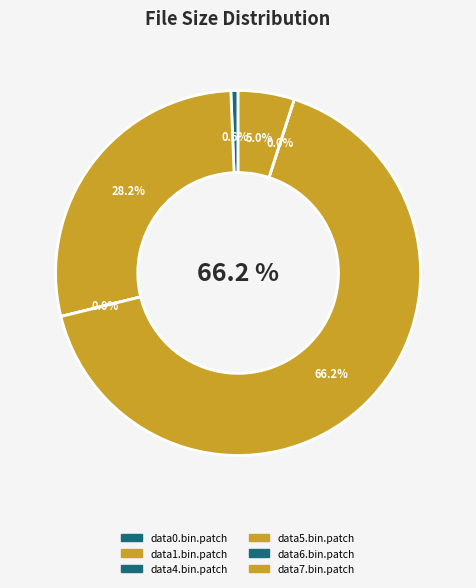

Count the number of slices in the pie.

6